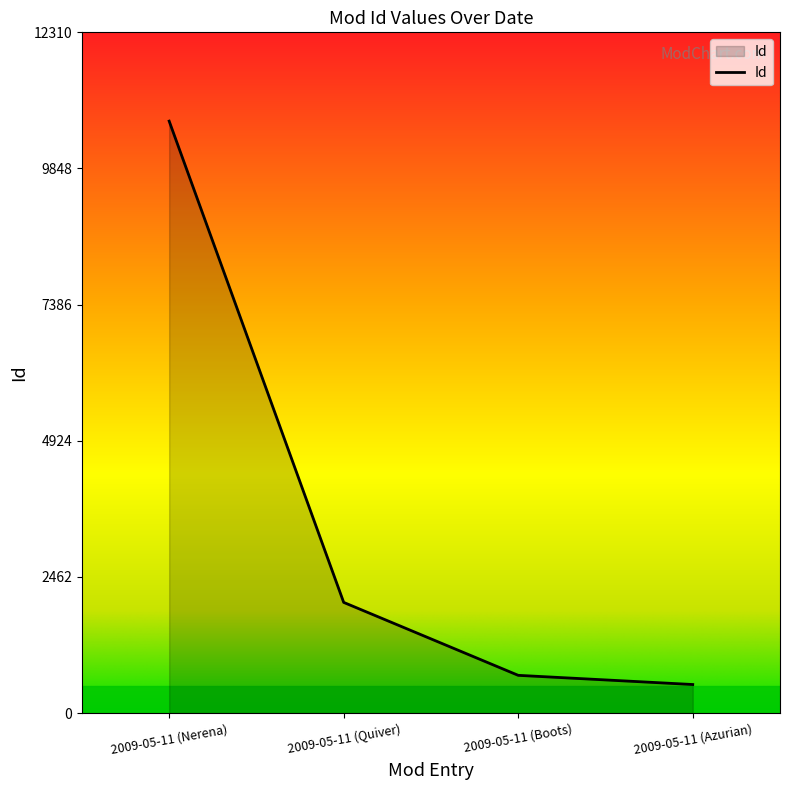

What is the maximum value shown in the chart?

10705